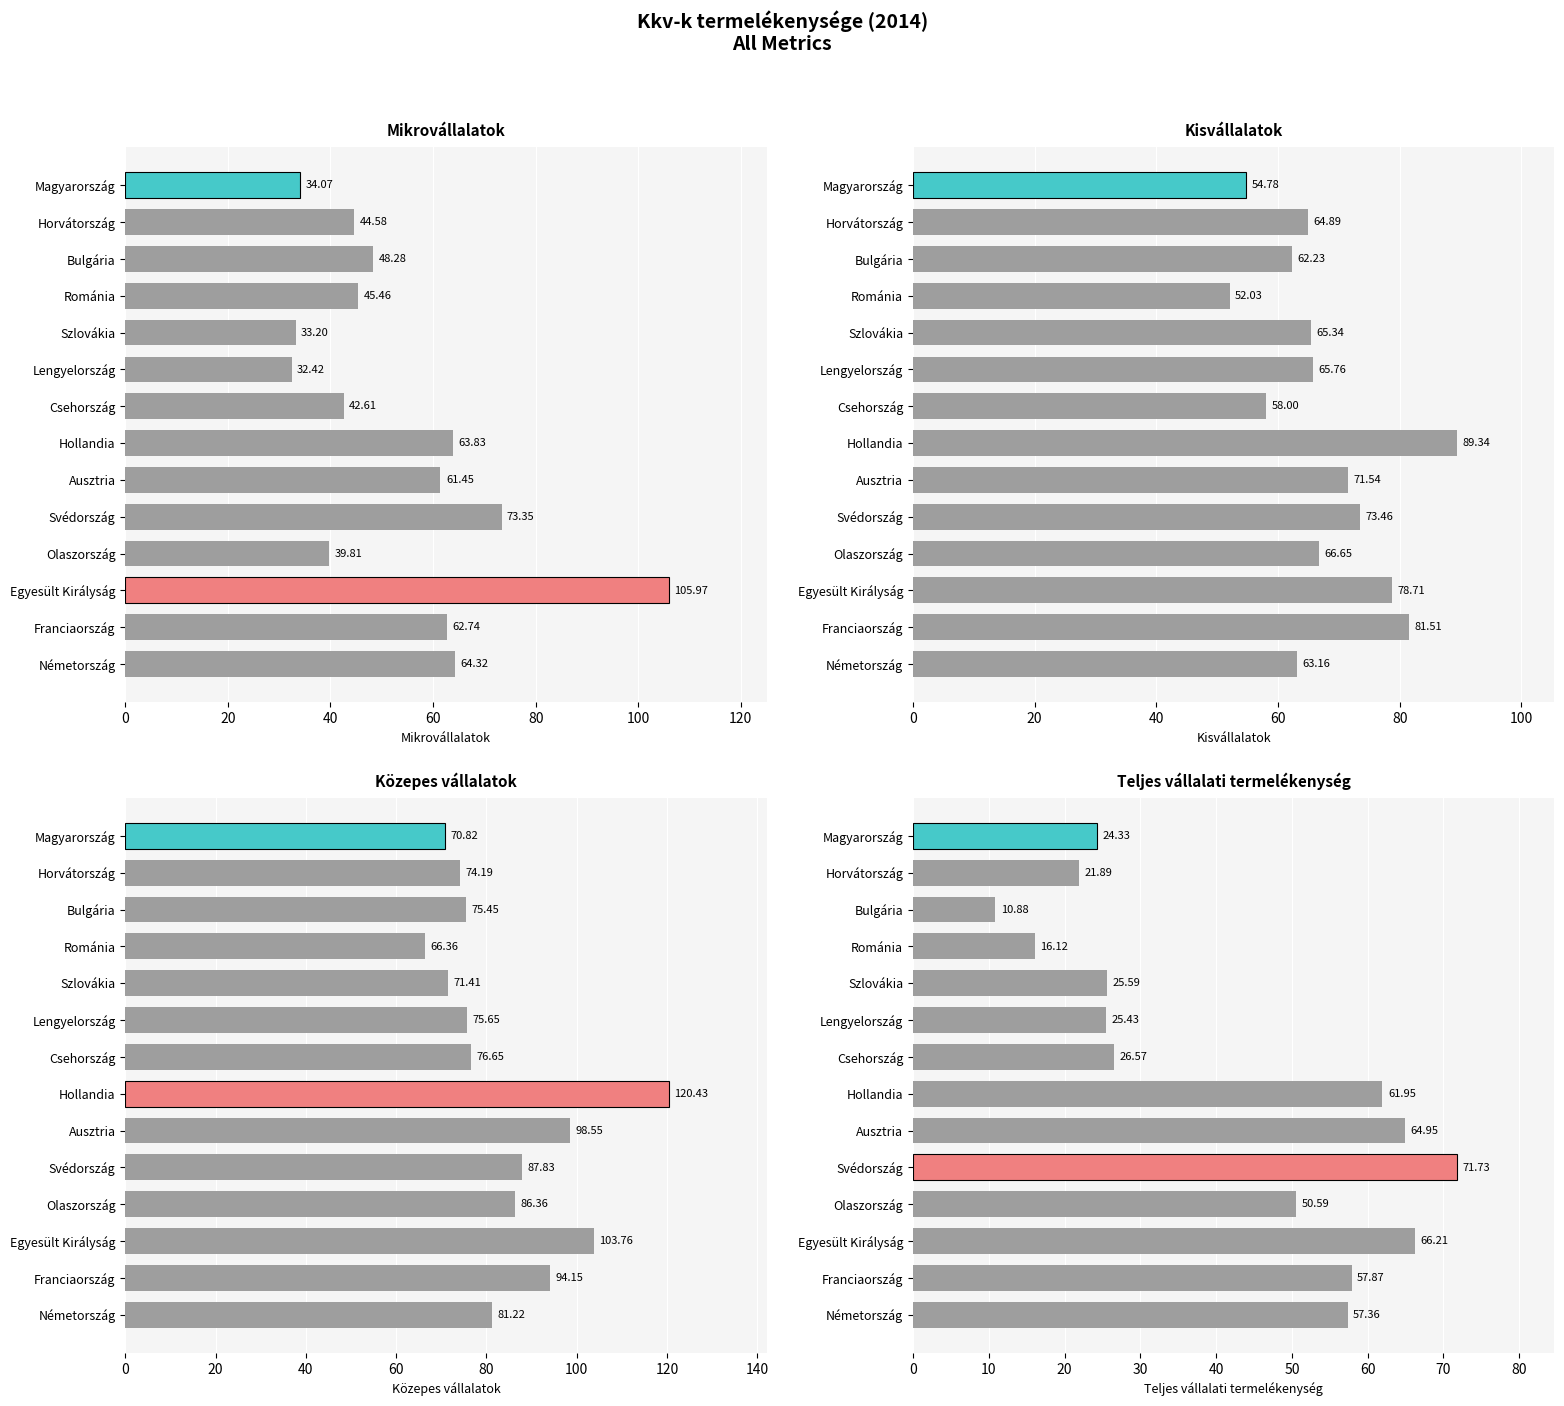

How many distinct data groups are displayed?

4